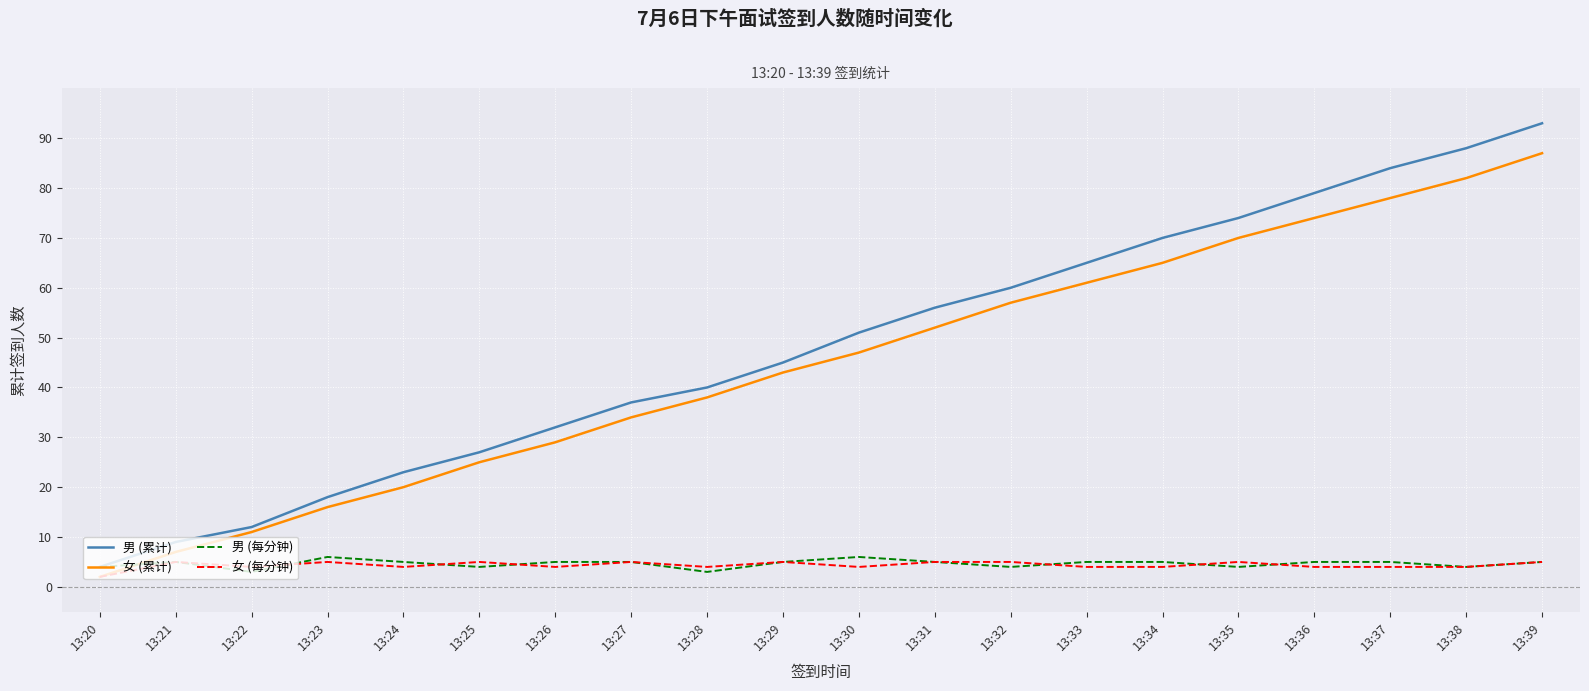

Where is 女 (累计) nearest to the value 44?

13:29